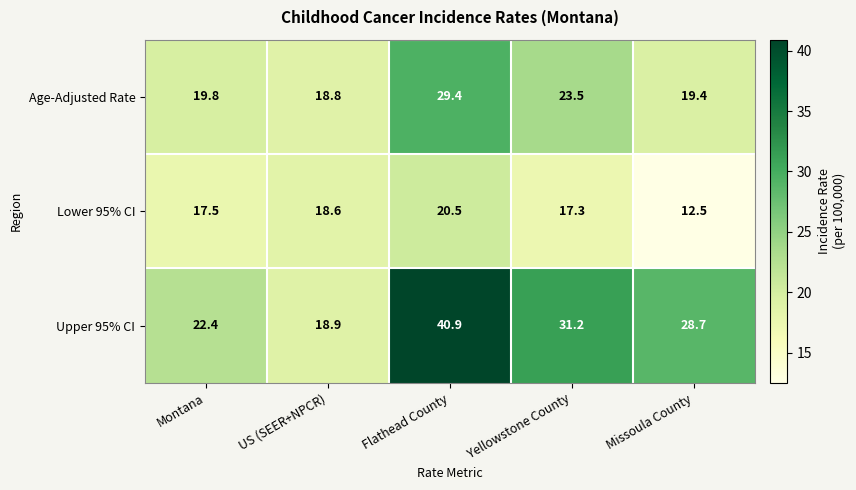

True or false: Upper 95% CI has a value of 18.9 at US (SEER+NPCR).

True